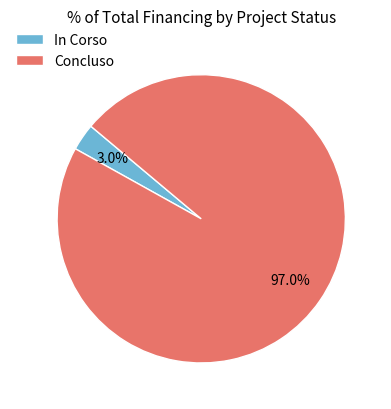

Combined, do In Corso and Concluso account for over 50%?

Yes